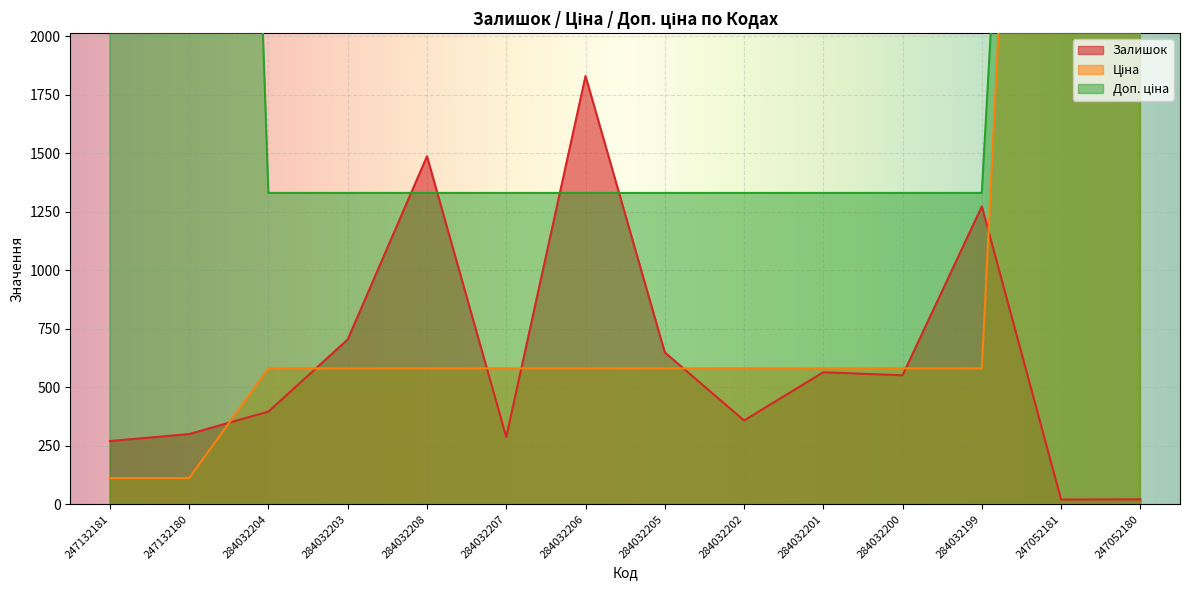

Is the value of Залишок at 284032207 greater than the value of Ціна at 284032204?

No